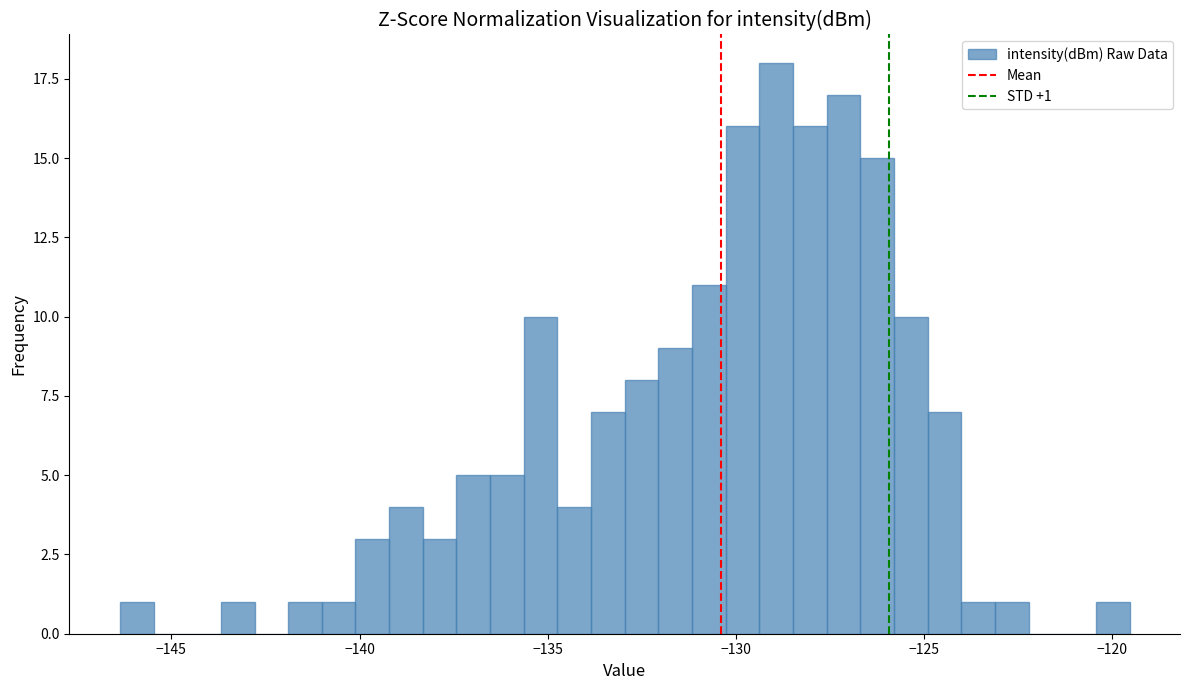

Read against the x-axis, roughly where is the centre of the tallest bar?

-129.0